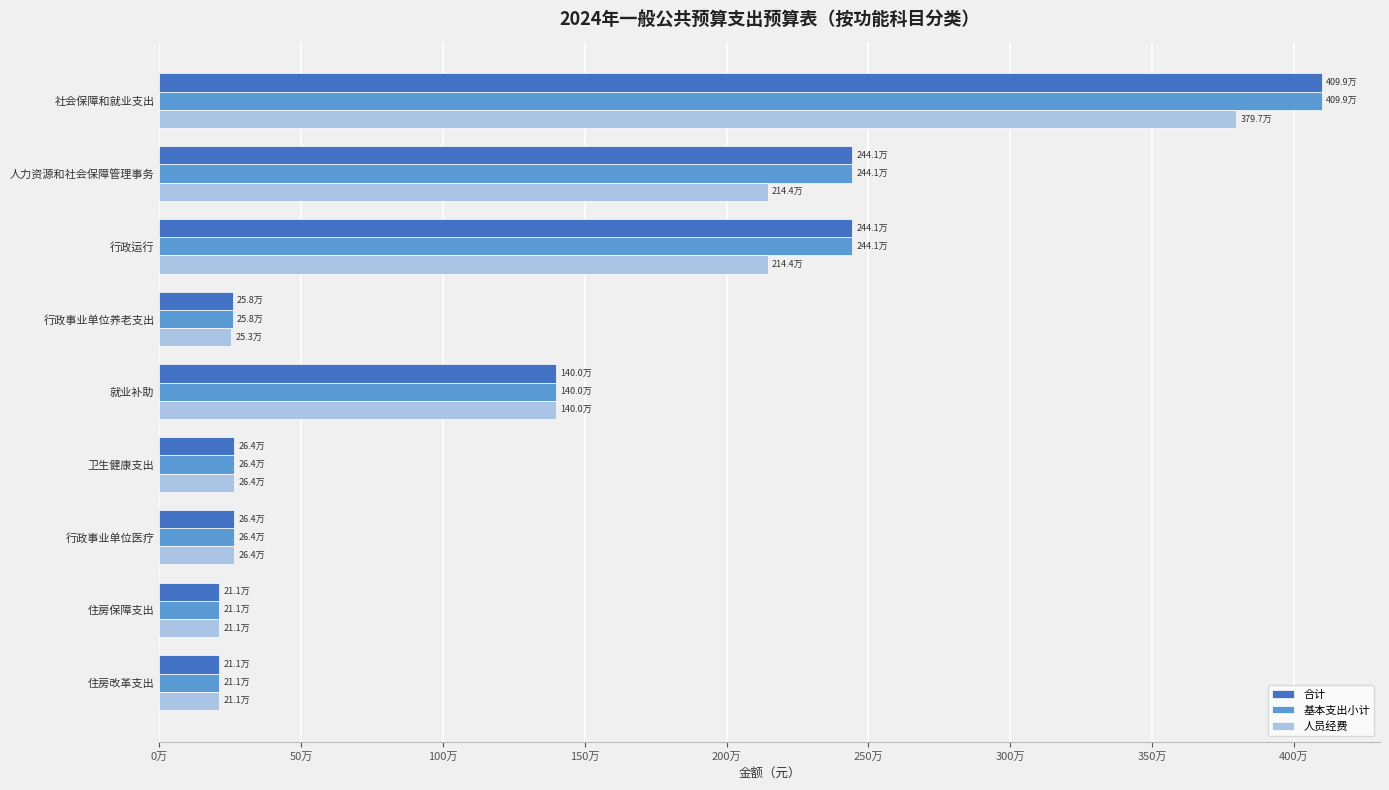

What are all the series names shown in the legend?

合计, 基本支出小计, 人员经费